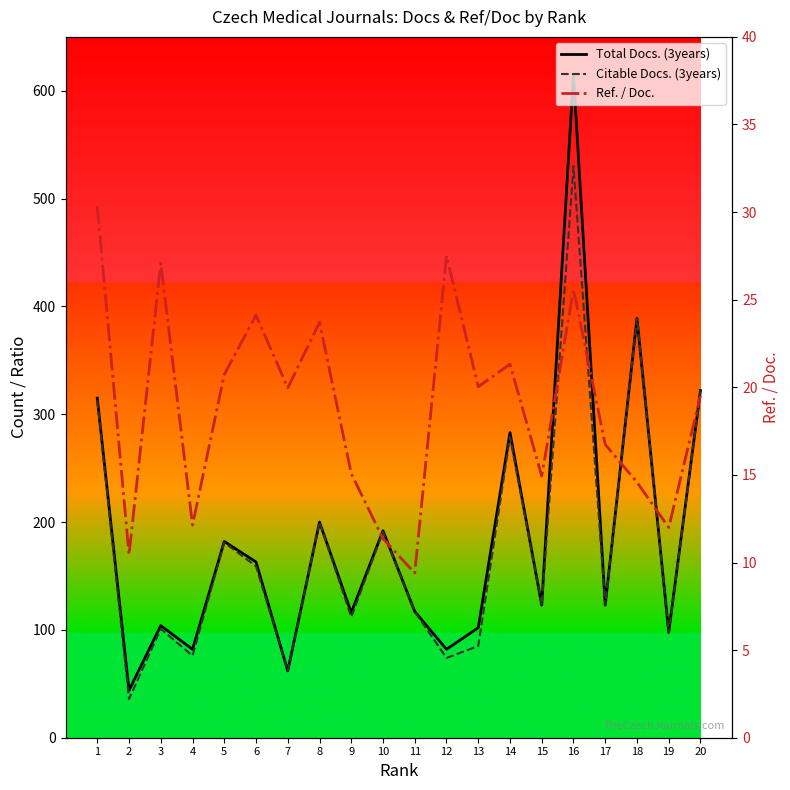

Where is the first local minimum for Ref. / Doc.?

2